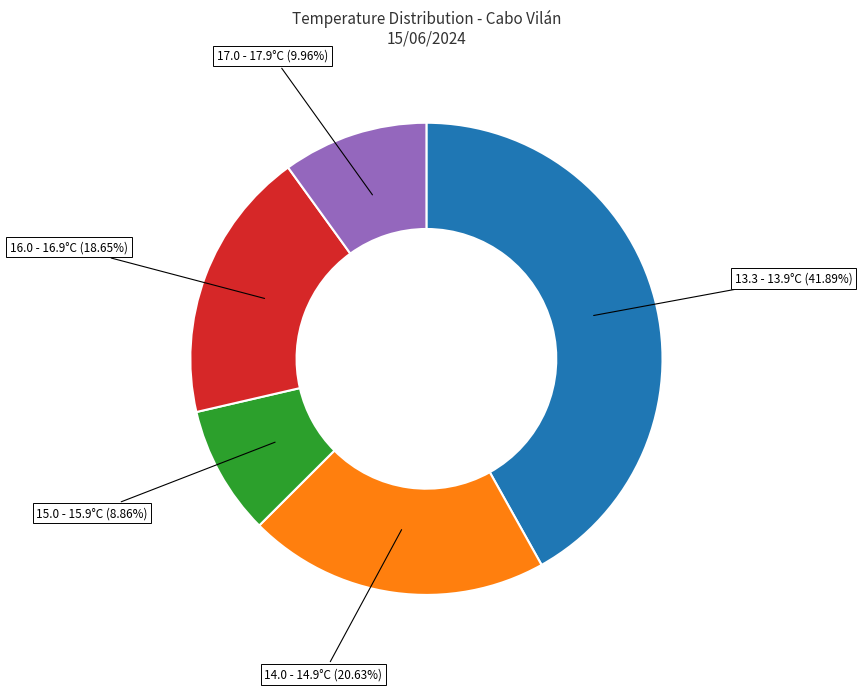

Does any single category account for the majority?

No